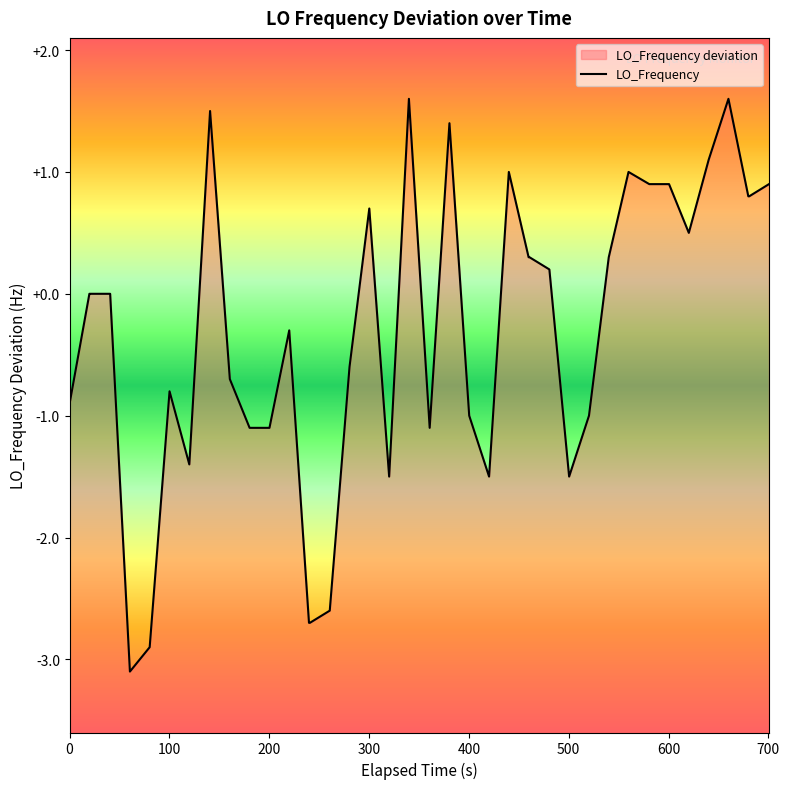

What is the smallest value displayed?

-3.1